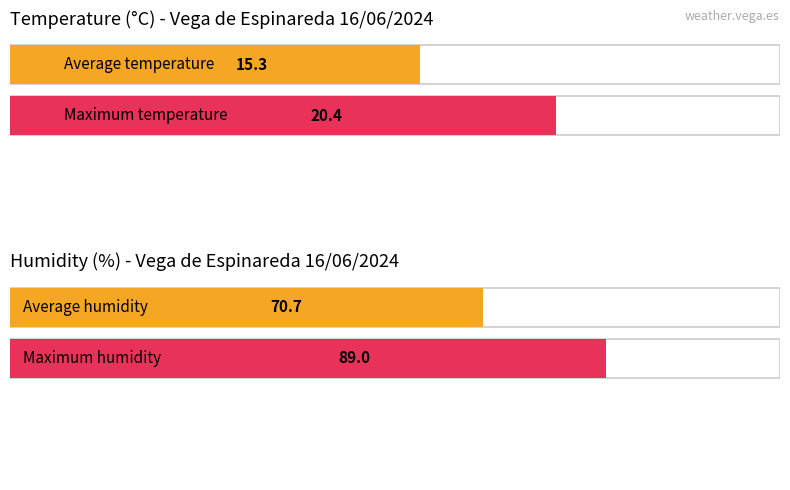

Rank the series by their maximum value, from highest to lowest.

Humidity (%), Temperature (C)